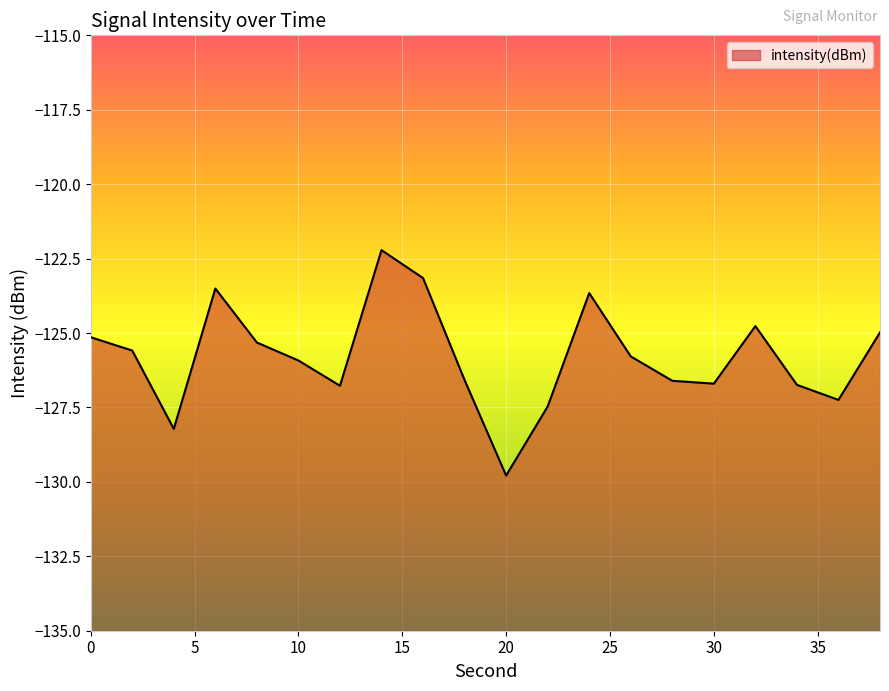

Reading left to right, list all the values displayed in this chart.

0=-125.1	2=-125.6	4=-128.2	6=-123.5	8=-125.3	10=-125.9	12=-126.8	14=-122.2	16=-123.2	18=-126.6	20=-129.8	22=-127.5	24=-123.7	26=-125.8	28=-126.6	30=-126.7	32=-124.8	34=-126.7	36=-127.2	38=-125.0